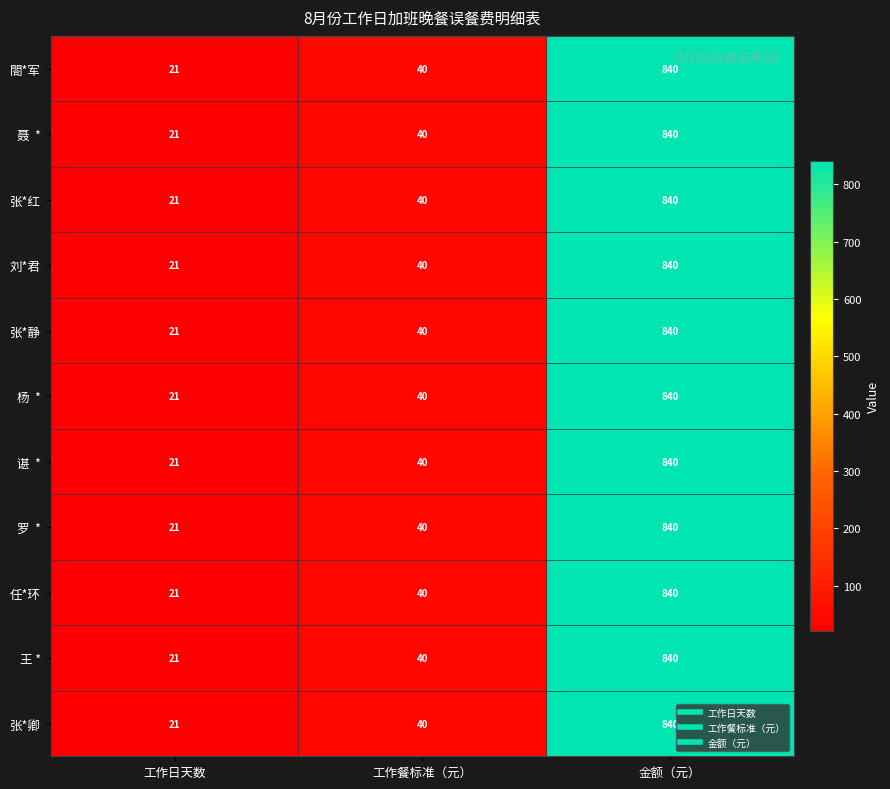

What is the sum of the 王 * values at 金额（元） and 工作餐标准（元）?

880